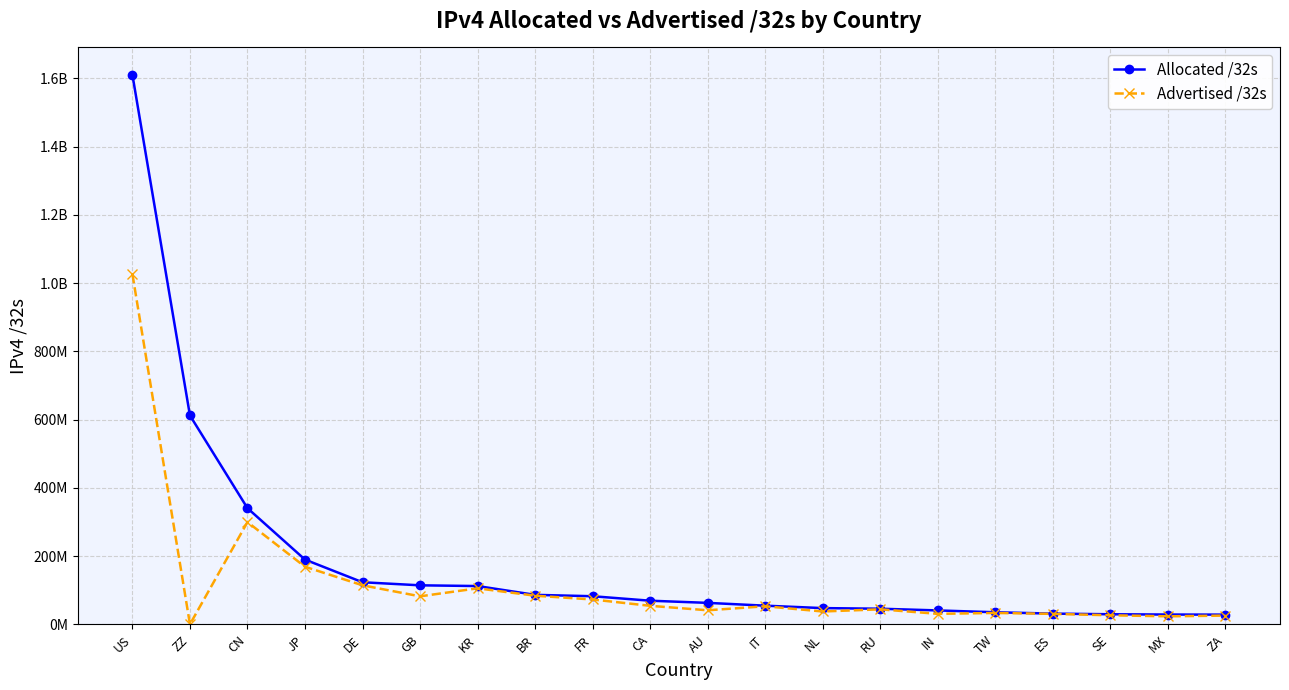

Does the chart display data point markers on the line(s)?

Yes